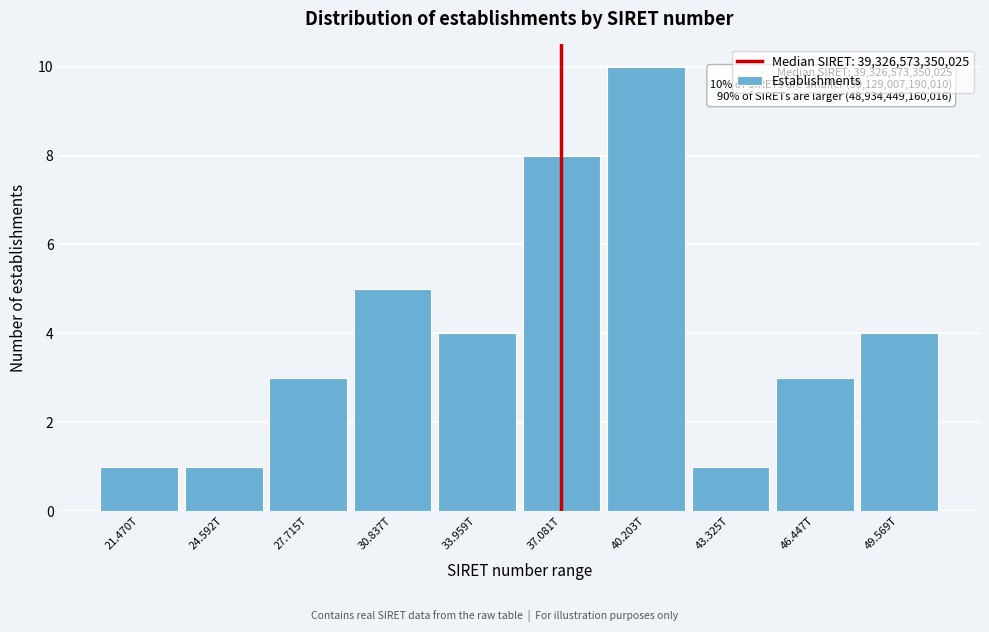

Reading left to right, transcribe all the data shown in this chart.

1	1	3	5	4	8	10	1	3	4